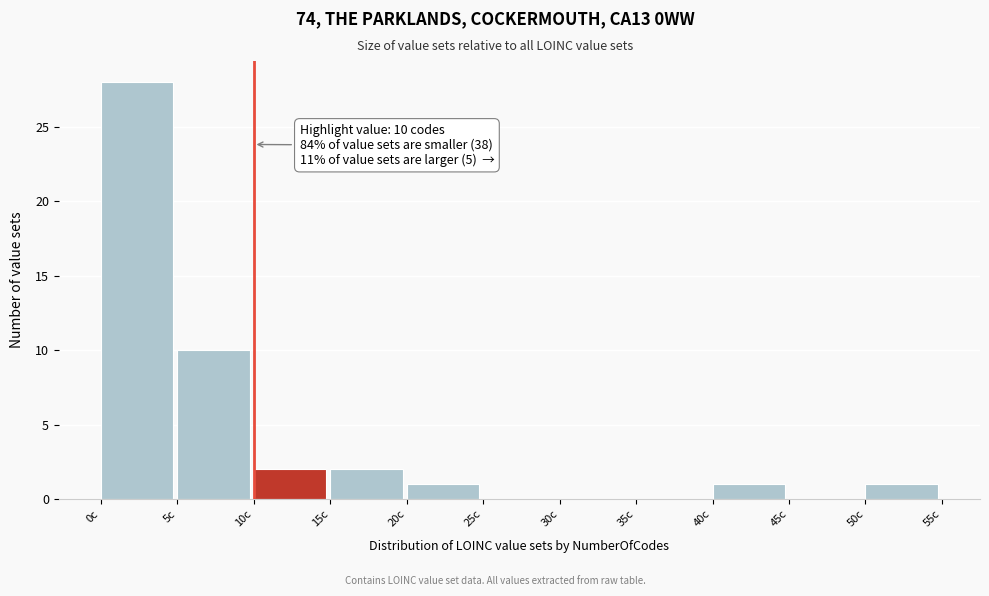

Over which range of the x-axis is the bar tallest?

0 to 5